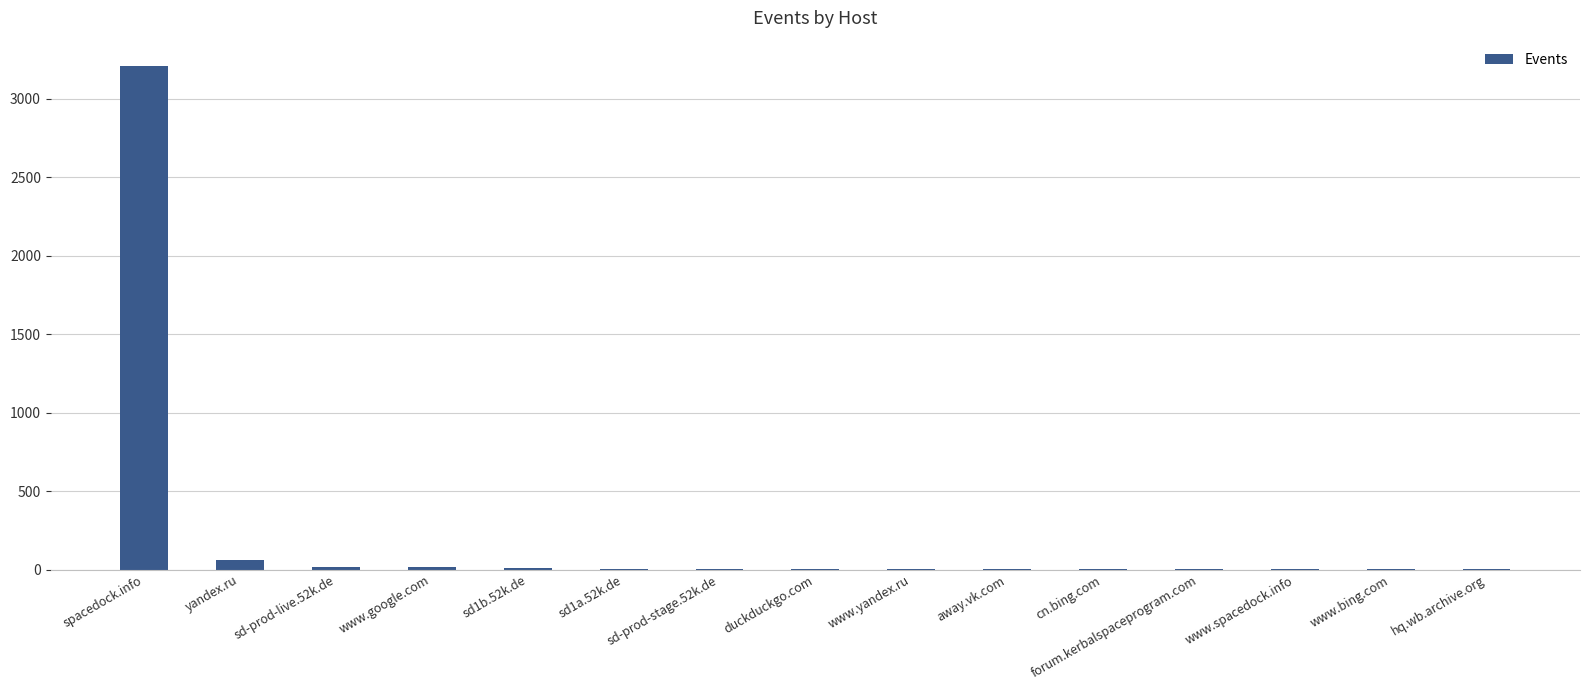

What is the sum of all values?

3327